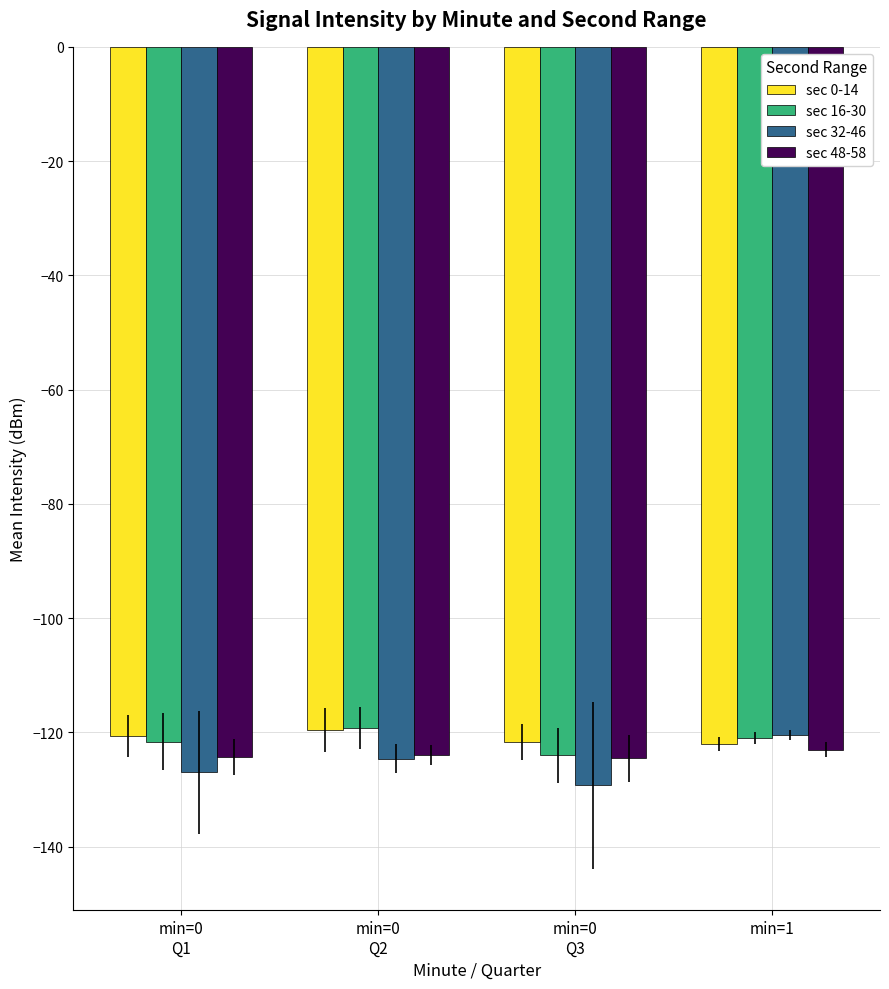

The value of sec 0-14 at min=0
Q1 is -120.6. True or false?

True